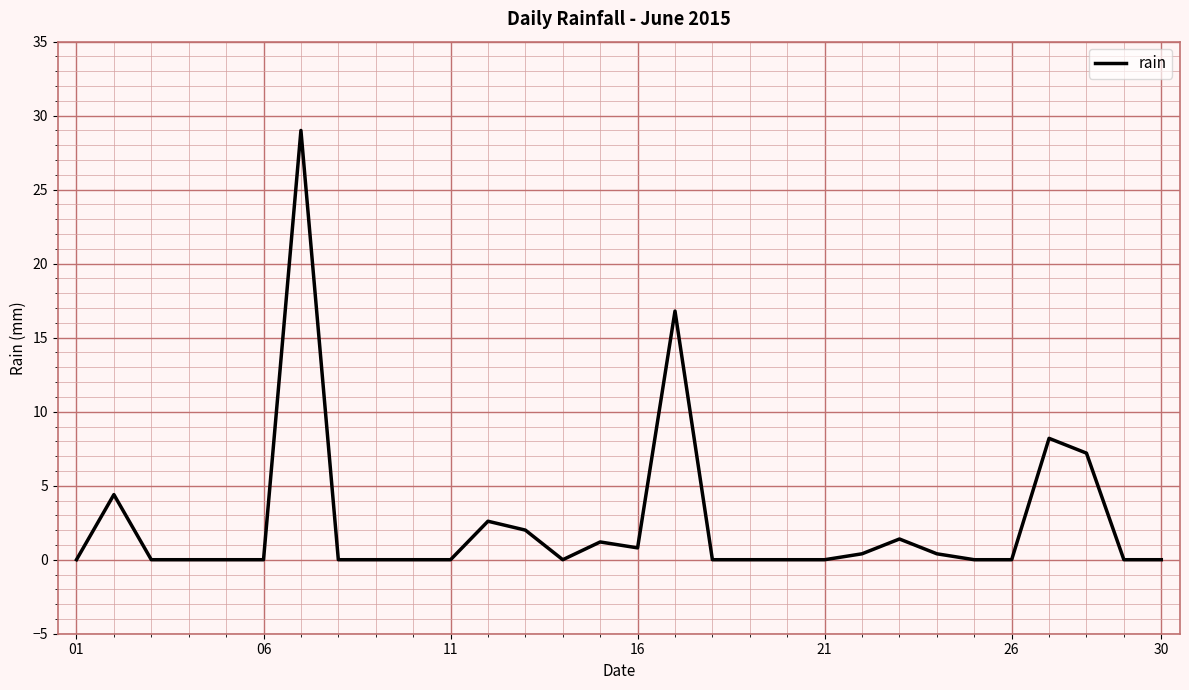

Reading left to right, extract all data points from this chart.

0.0	4.4	0.0	0.0	0.0	0.0	29.0	0.0	0.0	0.0	0.0	2.6	2.0	0.0	1.2	0.8	16.8	0.0	0.0	0.0	0.0	0.4	1.4	0.4	0.0	0.0	8.2	7.2	0.0	0.0